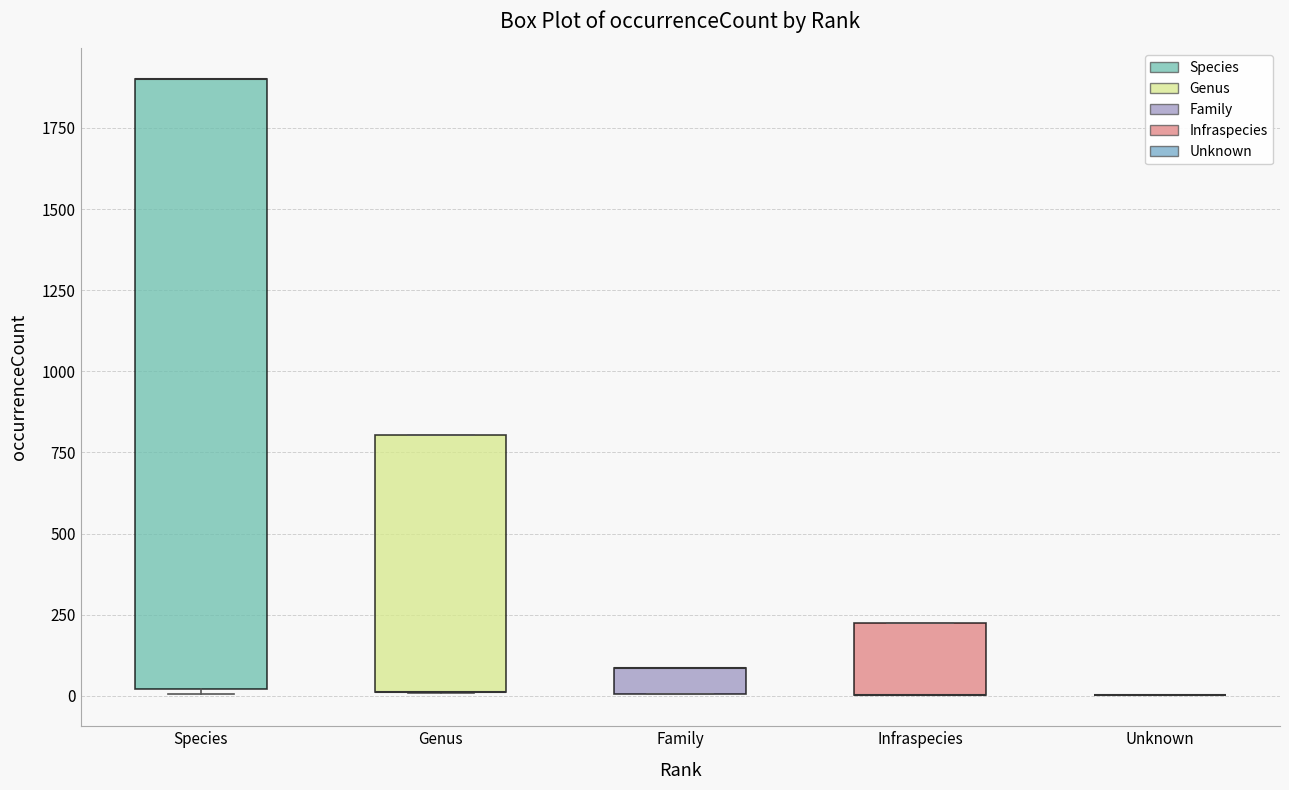

Reading left to right, read every box against the y-axis: the position of its median line, the range the box covers, and the ends of its whiskers. The values are not printed on the chart, so give them approximately, as read against the axis.

Species: median 1900 (drawn on the box's upper edge), box 0 to 1900, whiskers 0 (just below the box's lower edge) to 1900
Genus: median 0 (drawn on the box's lower edge), box 0 to 800, whiskers 0 to 800
Family: median 100 (drawn on the box's upper edge), box 0 to 100, whiskers 0 to 100
Infraspecies: median 0 (drawn on the box's lower edge), box 0 to 250, whiskers 0 to 250
Unknown: box collapsed to a line at 0, whiskers 0 to 0